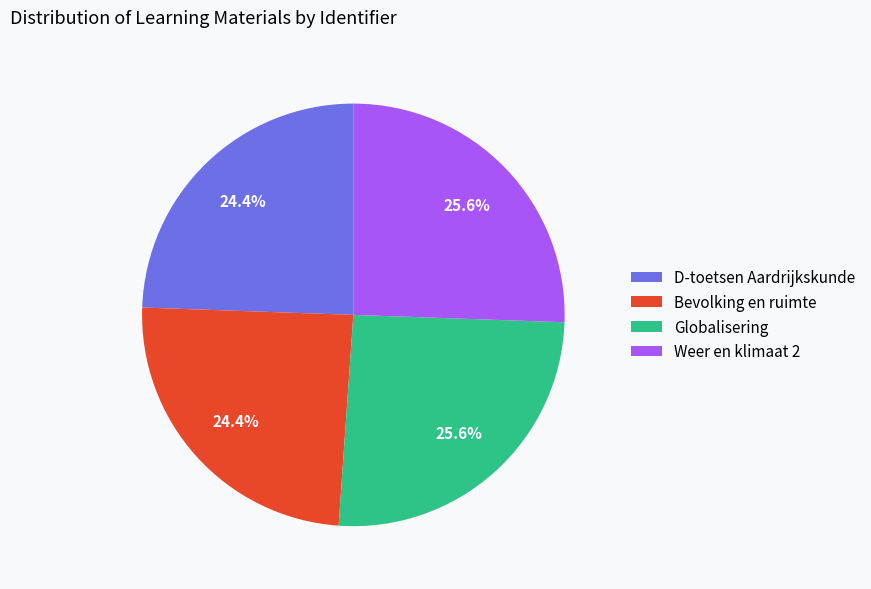

The Globalisering slice represents 39% of the pie. True or false?

False